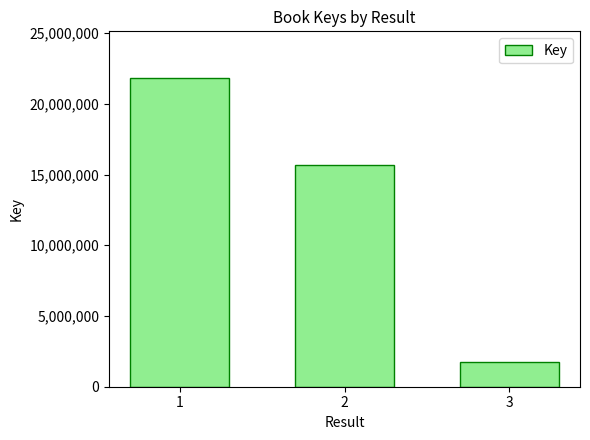

What is the maximum value shown in the chart?

21849684